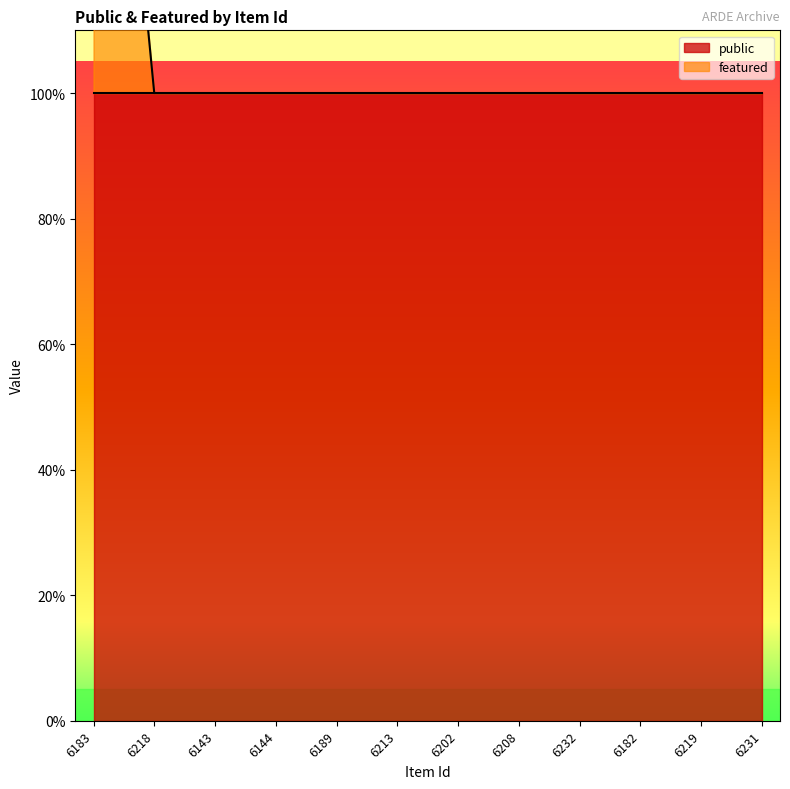

Approximately how many times larger is the value at 6219 compared to 6189?

1.0